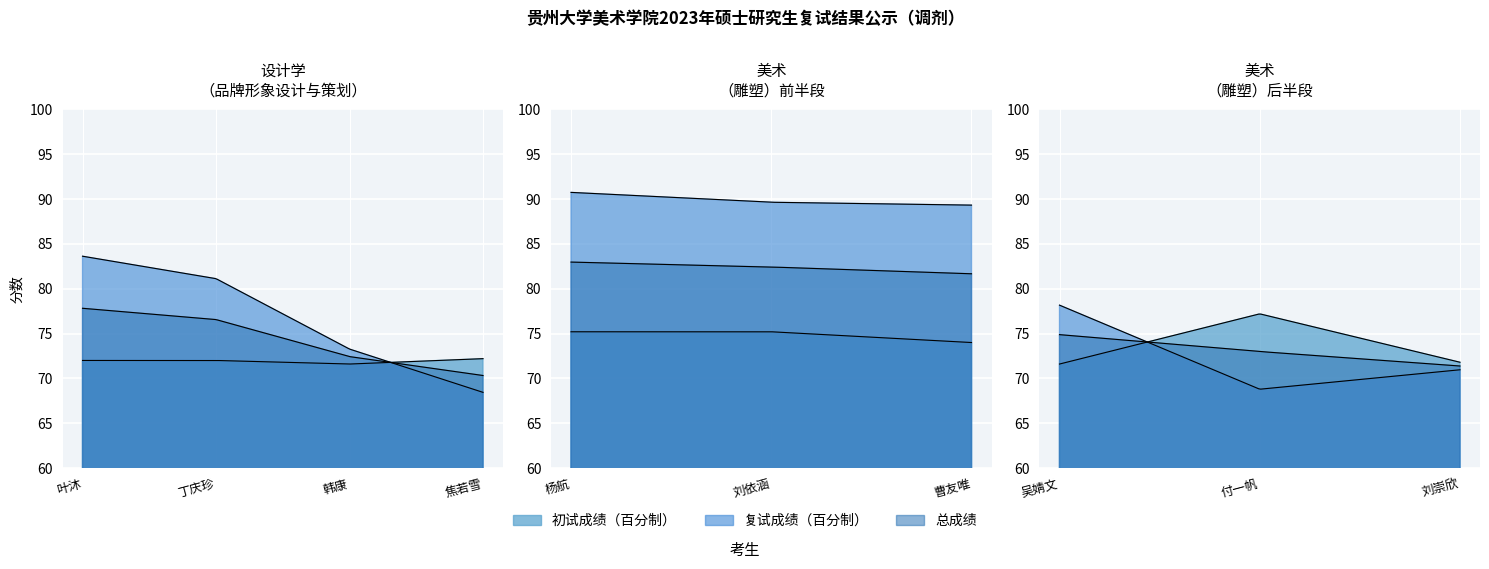

Reading right to left, transcribe all the data shown in this chart.

初试成绩（百分制）: 刘崇欣=71.8	付一帆=77.2	吴婧文=71.6	曹友唯=74.0	刘依涵=75.2	杨航=75.2	焦若雪=72.2	韩康=71.6	丁庆珍=72.0	叶沐=72.0
复试成绩（百分制）: 刘崇欣=71.0	付一帆=68.8	吴婧文=78.2	曹友唯=89.3	刘依涵=89.7	杨航=90.8	焦若雪=68.4	韩康=73.3	丁庆珍=81.1	叶沐=83.6
总成绩: 刘崇欣=71.4	付一帆=73.0	吴婧文=74.9	曹友唯=81.7	刘依涵=82.4	杨航=83.0	焦若雪=70.3	韩康=72.4	丁庆珍=76.6	叶沐=77.8